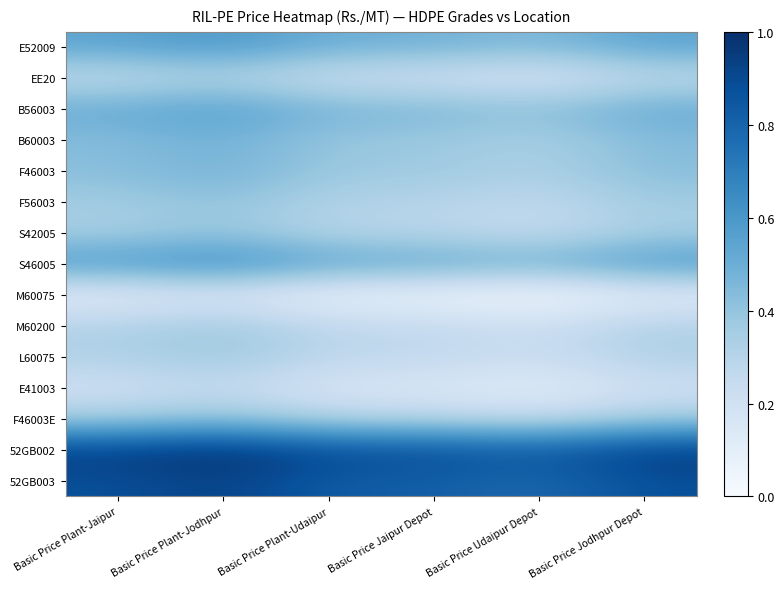

Reading right to left, extract all data points from this chart.

E52009: Basic Price Jodhpur Depot=0.5	Basic Price Udaipur Depot=0.4	Basic Price Jaipur Depot=0.5	Basic Price Plant-Udaipur=0.5	Basic Price Plant-Jodhpur=0.6	Basic Price Plant-Jaipur=0.5
EE20: Basic Price Jodhpur Depot=0.3	Basic Price Udaipur Depot=0.2	Basic Price Jaipur Depot=0.2	Basic Price Plant-Udaipur=0.2	Basic Price Plant-Jodhpur=0.3	Basic Price Plant-Jaipur=0.3
B56003: Basic Price Jodhpur Depot=0.5	Basic Price Udaipur Depot=0.4	Basic Price Jaipur Depot=0.5	Basic Price Plant-Udaipur=0.5	Basic Price Plant-Jodhpur=0.6	Basic Price Plant-Jaipur=0.5
B60003: Basic Price Jodhpur Depot=0.4	Basic Price Udaipur Depot=0.3	Basic Price Jaipur Depot=0.4	Basic Price Plant-Udaipur=0.4	Basic Price Plant-Jodhpur=0.5	Basic Price Plant-Jaipur=0.4
F46003: Basic Price Jodhpur Depot=0.4	Basic Price Udaipur Depot=0.3	Basic Price Jaipur Depot=0.4	Basic Price Plant-Udaipur=0.4	Basic Price Plant-Jodhpur=0.5	Basic Price Plant-Jaipur=0.4
F56003: Basic Price Jodhpur Depot=0.4	Basic Price Udaipur Depot=0.3	Basic Price Jaipur Depot=0.3	Basic Price Plant-Udaipur=0.3	Basic Price Plant-Jodhpur=0.4	Basic Price Plant-Jaipur=0.4
S42005: Basic Price Jodhpur Depot=0.3	Basic Price Udaipur Depot=0.2	Basic Price Jaipur Depot=0.3	Basic Price Plant-Udaipur=0.3	Basic Price Plant-Jodhpur=0.4	Basic Price Plant-Jaipur=0.3
S46005: Basic Price Jodhpur Depot=0.6	Basic Price Udaipur Depot=0.5	Basic Price Jaipur Depot=0.5	Basic Price Plant-Udaipur=0.6	Basic Price Plant-Jodhpur=0.7	Basic Price Plant-Jaipur=0.6
M60075: Basic Price Jodhpur Depot=0.1	Basic Price Udaipur Depot=0.0	Basic Price Jaipur Depot=0.0	Basic Price Plant-Udaipur=0.1	Basic Price Plant-Jodhpur=0.2	Basic Price Plant-Jaipur=0.1
M60200: Basic Price Jodhpur Depot=0.3	Basic Price Udaipur Depot=0.2	Basic Price Jaipur Depot=0.3	Basic Price Plant-Udaipur=0.3	Basic Price Plant-Jodhpur=0.4	Basic Price Plant-Jaipur=0.3
L60075: Basic Price Jodhpur Depot=0.3	Basic Price Udaipur Depot=0.2	Basic Price Jaipur Depot=0.3	Basic Price Plant-Udaipur=0.3	Basic Price Plant-Jodhpur=0.4	Basic Price Plant-Jaipur=0.3
E41003: Basic Price Jodhpur Depot=0.2	Basic Price Udaipur Depot=0.1	Basic Price Jaipur Depot=0.2	Basic Price Plant-Udaipur=0.2	Basic Price Plant-Jodhpur=0.3	Basic Price Plant-Jaipur=0.2
F46003E: Basic Price Jodhpur Depot=0.3	Basic Price Udaipur Depot=0.2	Basic Price Jaipur Depot=0.3	Basic Price Plant-Udaipur=0.3	Basic Price Plant-Jodhpur=0.4	Basic Price Plant-Jaipur=0.3
52GB002: Basic Price Jodhpur Depot=0.9	Basic Price Udaipur Depot=0.8	Basic Price Jaipur Depot=0.9	Basic Price Plant-Udaipur=0.9	Basic Price Plant-Jodhpur=1.0	Basic Price Plant-Jaipur=0.9
52GB003: Basic Price Jodhpur Depot=0.9	Basic Price Udaipur Depot=0.8	Basic Price Jaipur Depot=0.8	Basic Price Plant-Udaipur=0.8	Basic Price Plant-Jodhpur=0.9	Basic Price Plant-Jaipur=0.9